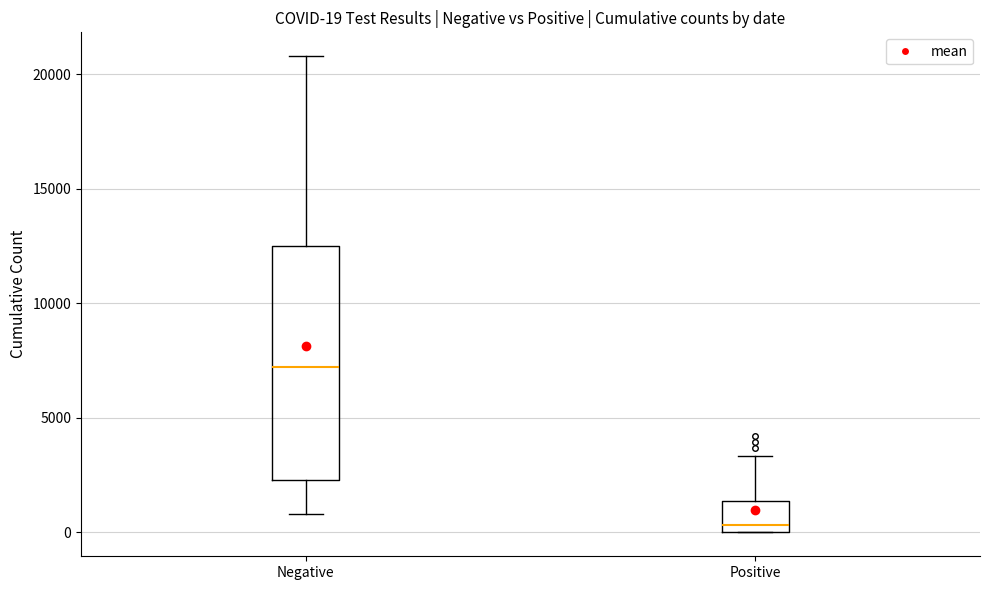

Comparing the boxes themselves (not the whiskers), which one is the tallest?

Negative